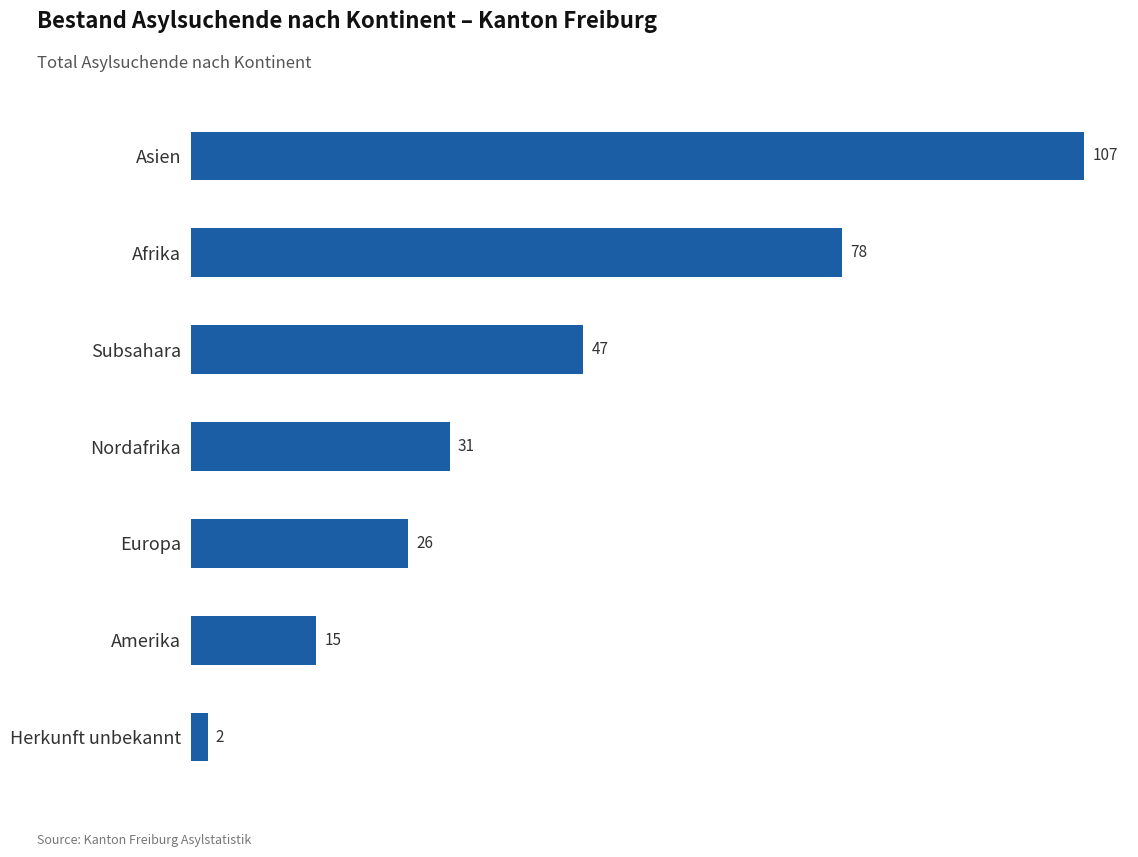

Are the bars grouped side by side (vs. stacked)?

No